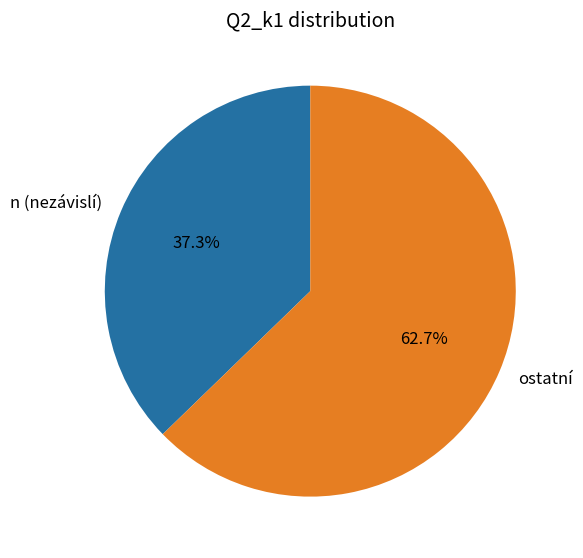

Is the sum of ostatní and n (nezávislí) greater than half?

Yes